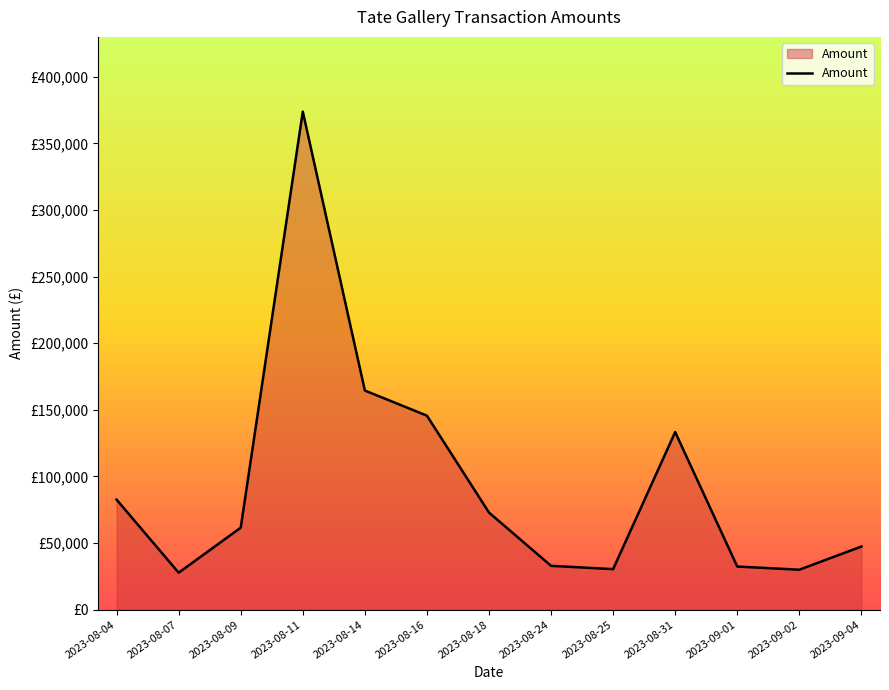

Is this an area chart (filled region under the line)?

Yes